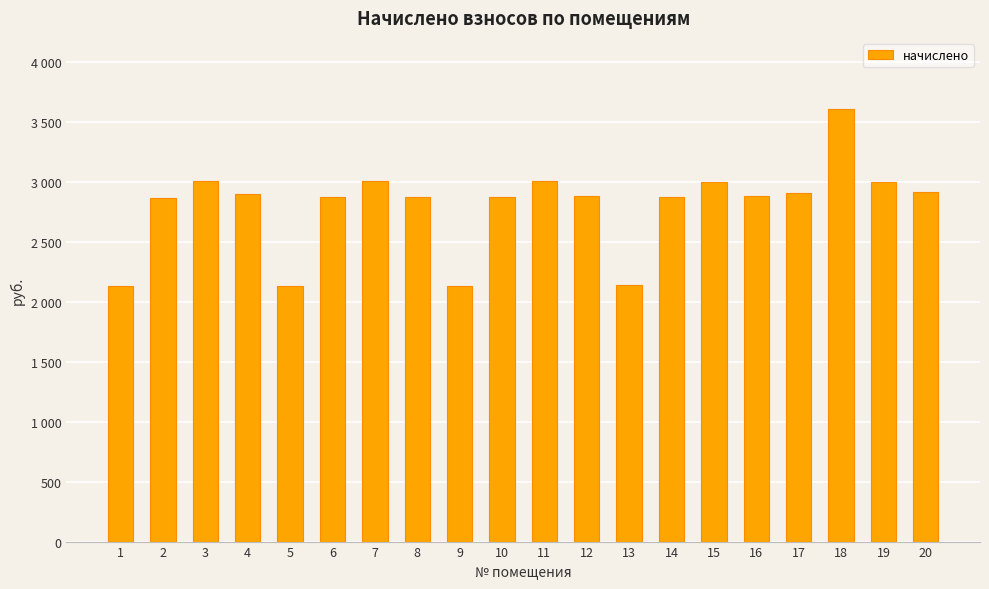

What is the maximum value shown in the chart?

3608.3